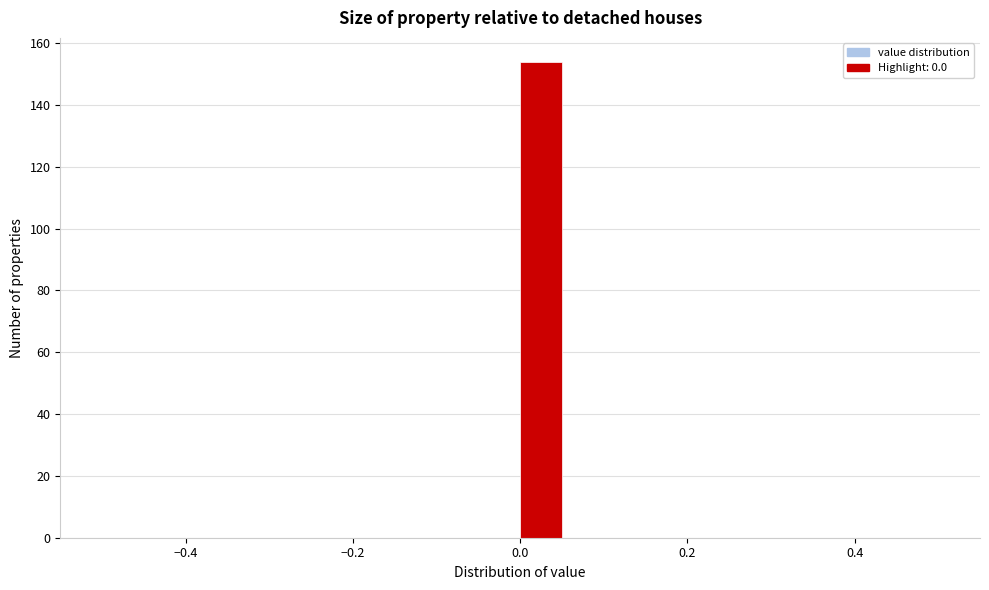

Read against the x-axis, roughly where is the centre of the tallest bar?

0.02